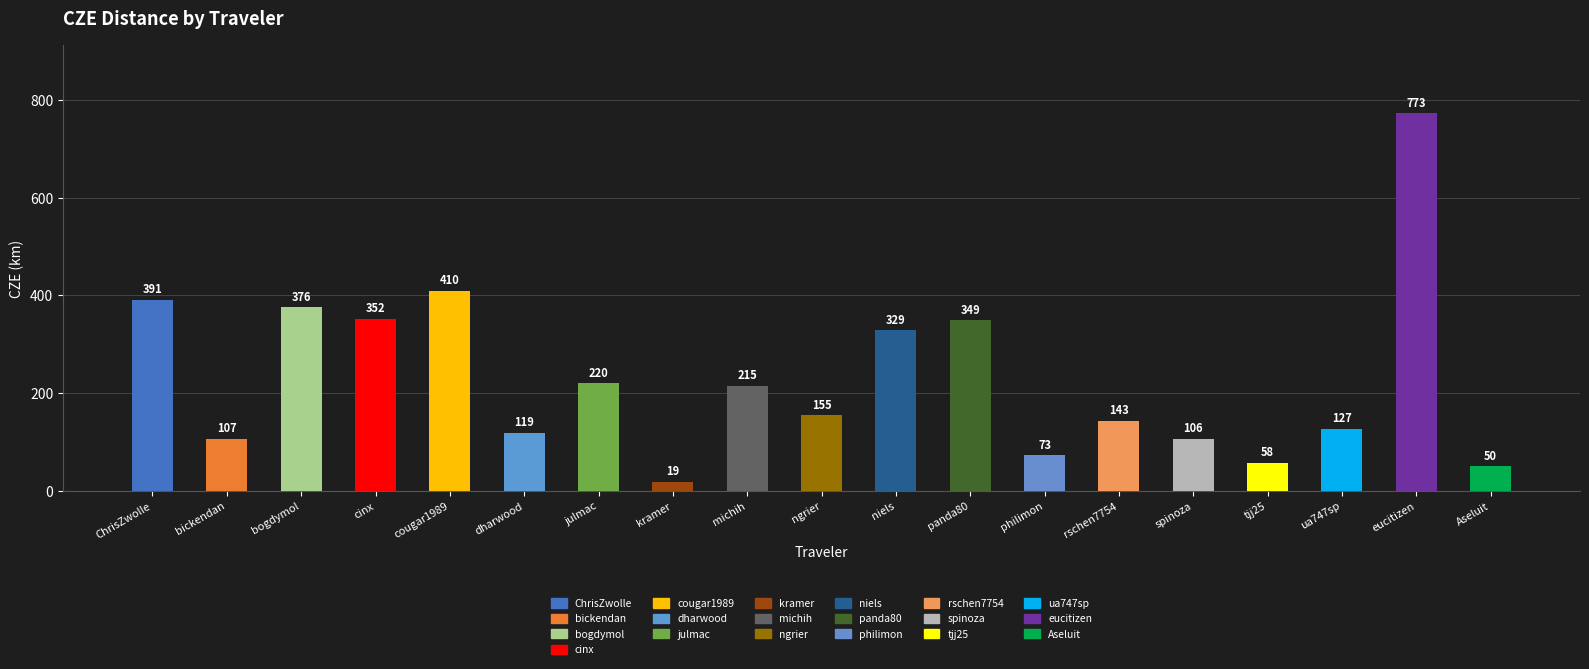

What is the sum of the values at cinx and eucitizen?

1125.0